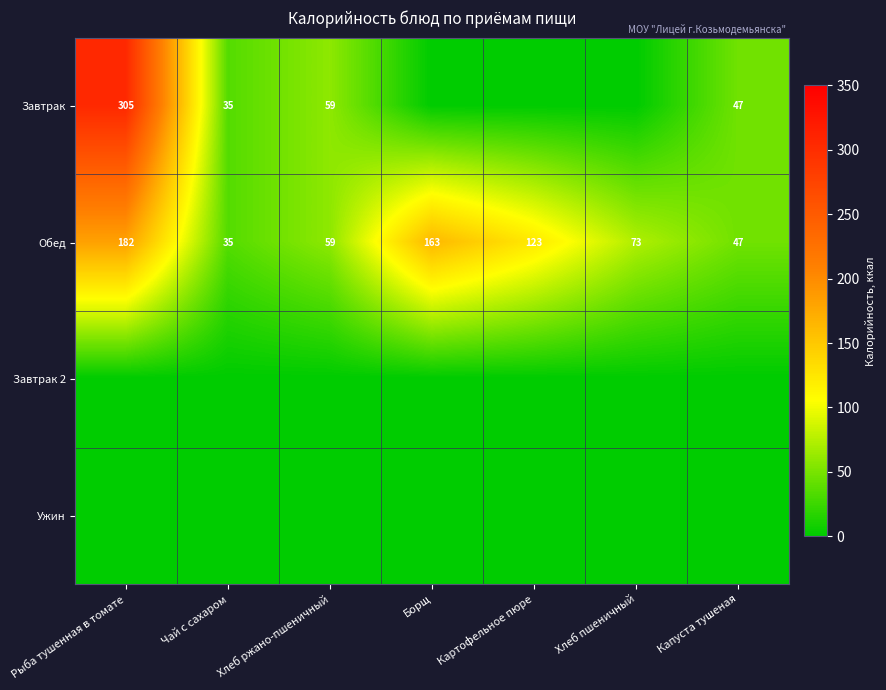

What is the difference between the Обед values at Хлеб ржано-пшеничный and Рыба тушенная в томате?

123